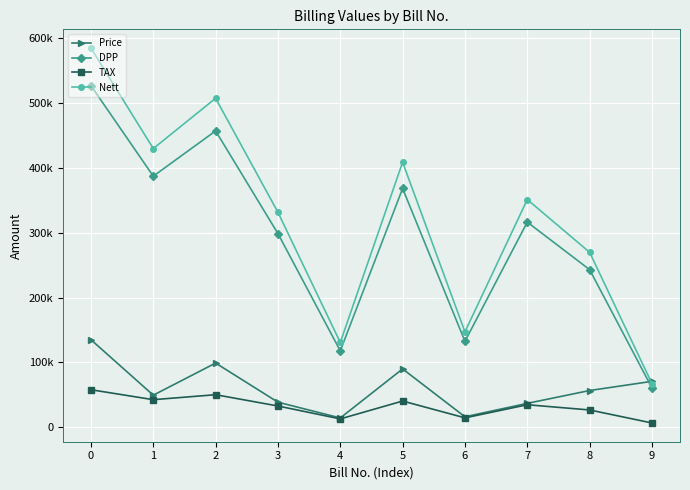

What is the total value across all series at 7?

739687